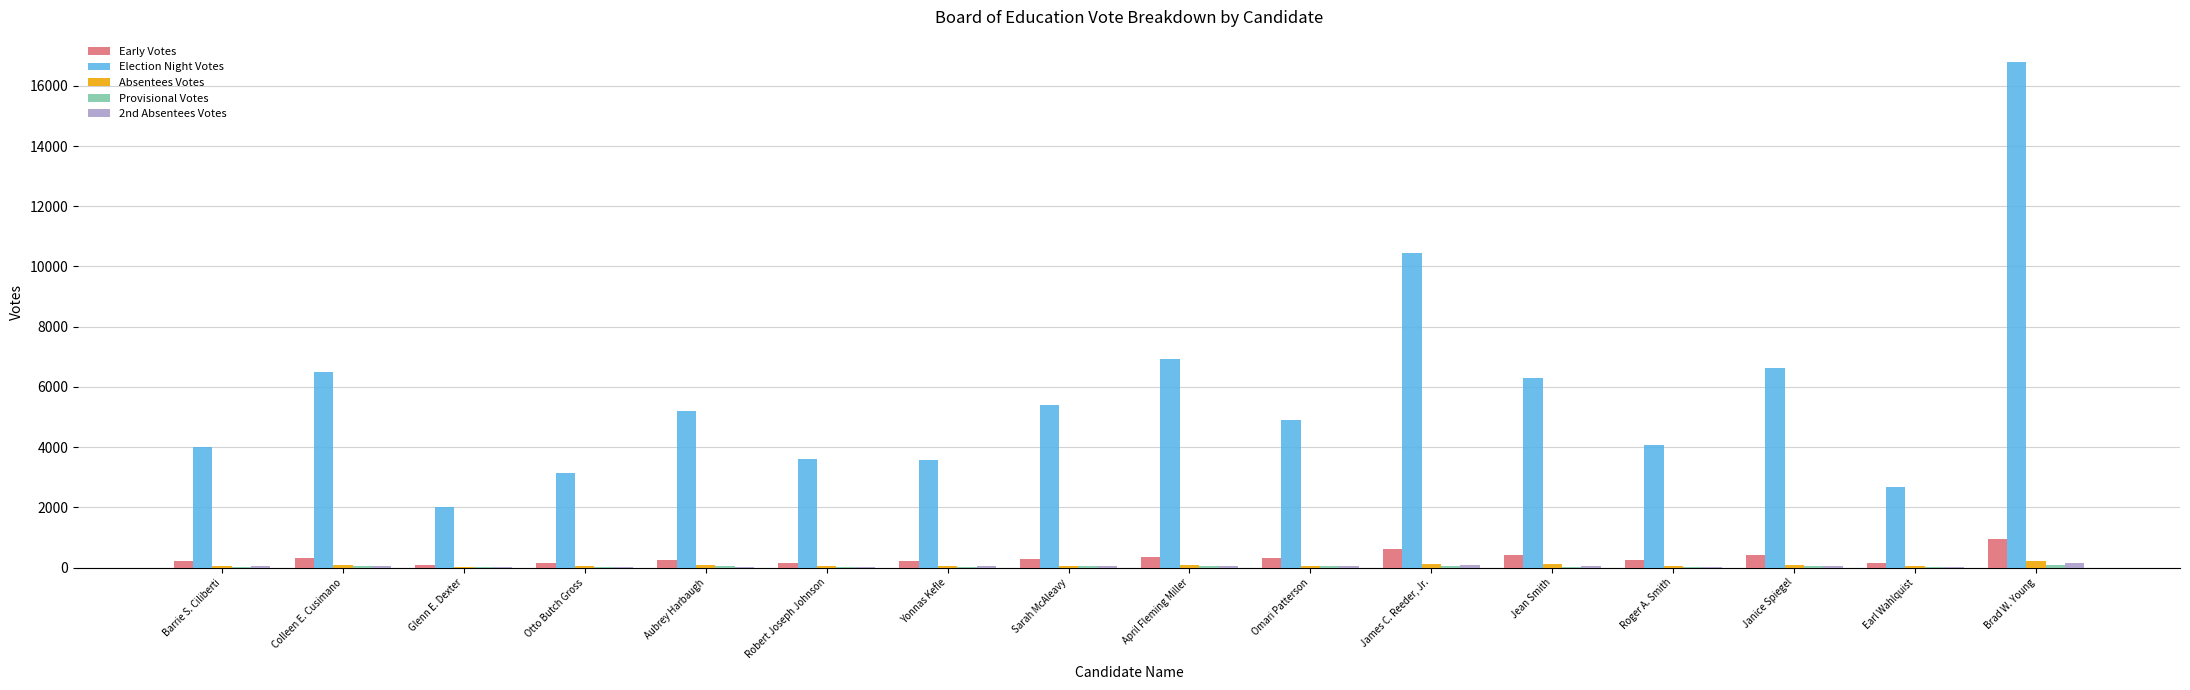

Where does the Absentees Votes series first go above 61?

Colleen E. Cusimano